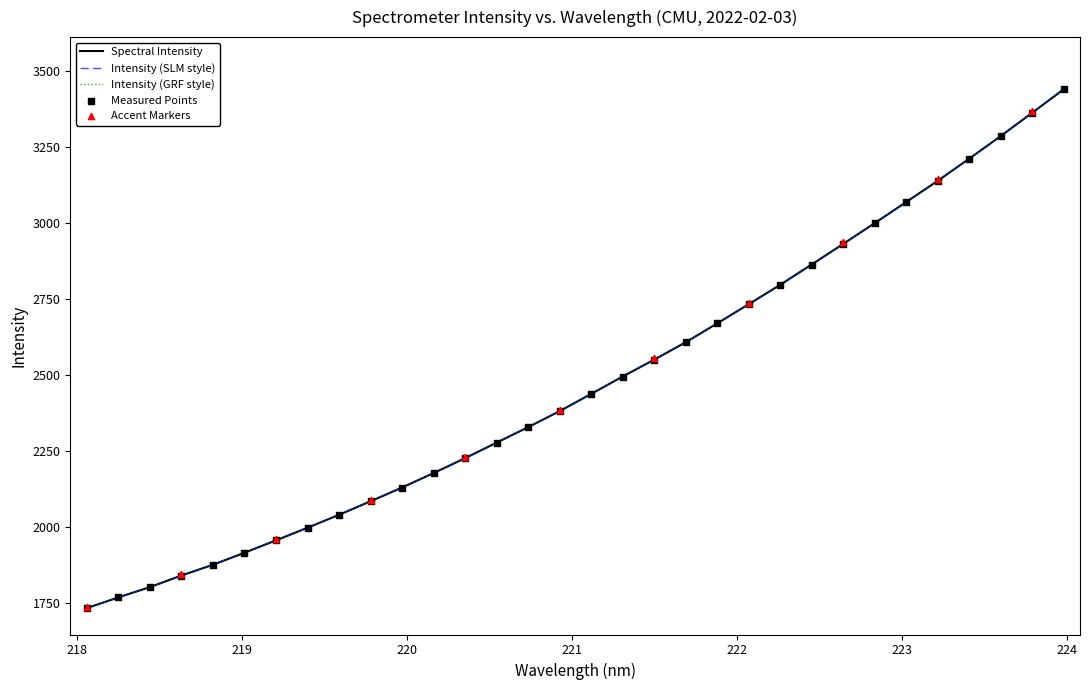

Between 221.6902 and 222.4538, which is larger?

222.4538